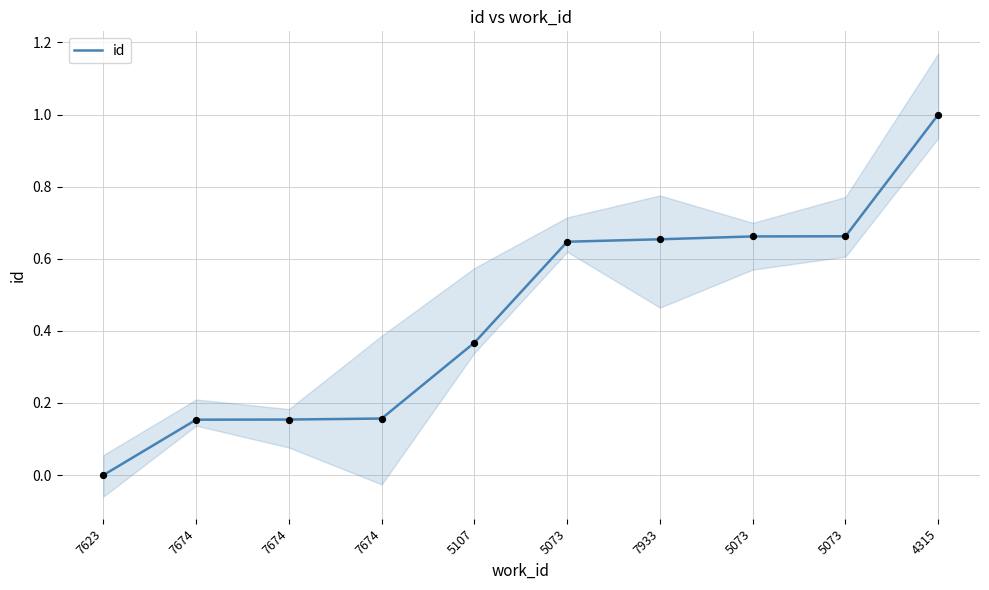

Between 7933 and 4315, which is larger?

4315